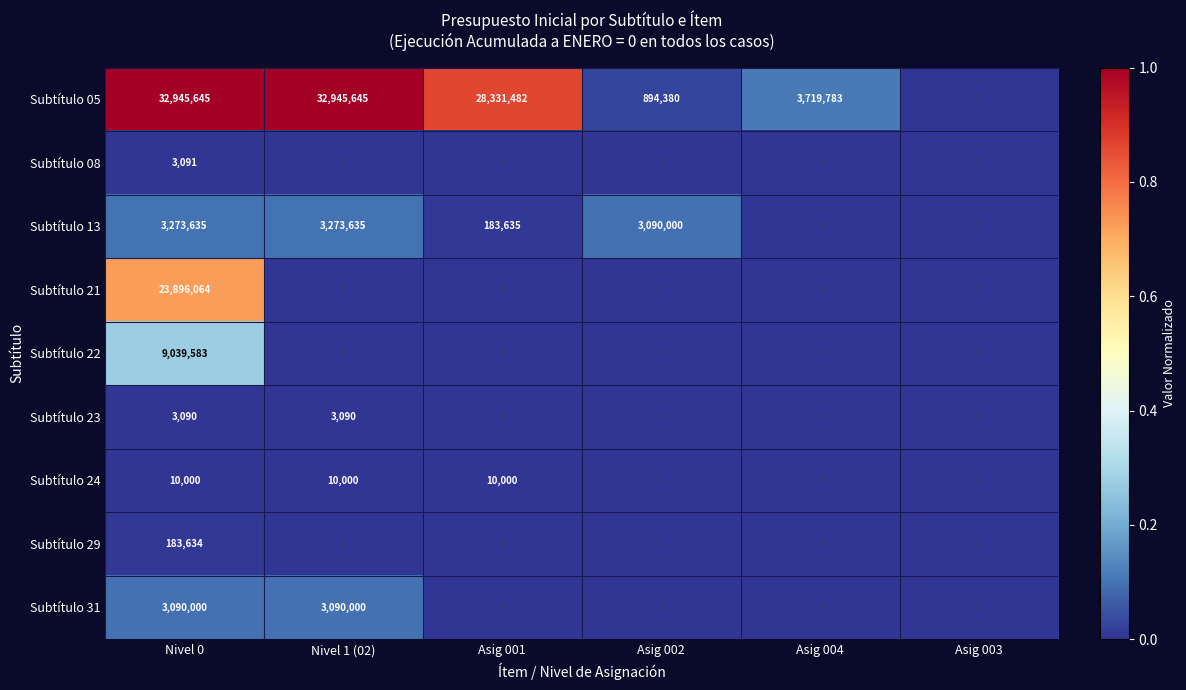

Where is Subtítulo 13 nearest to the value 1636817?

Asig 001